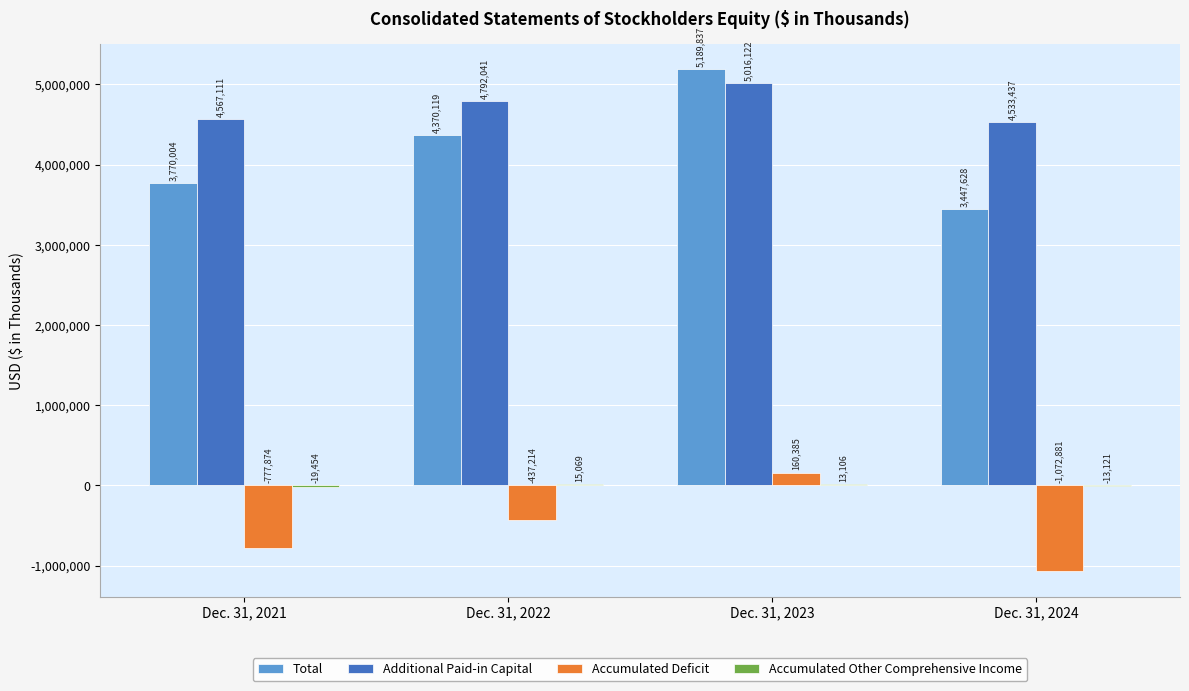

Which series changed the most between Dec. 31, 2021 and Dec. 31, 2024?

Total